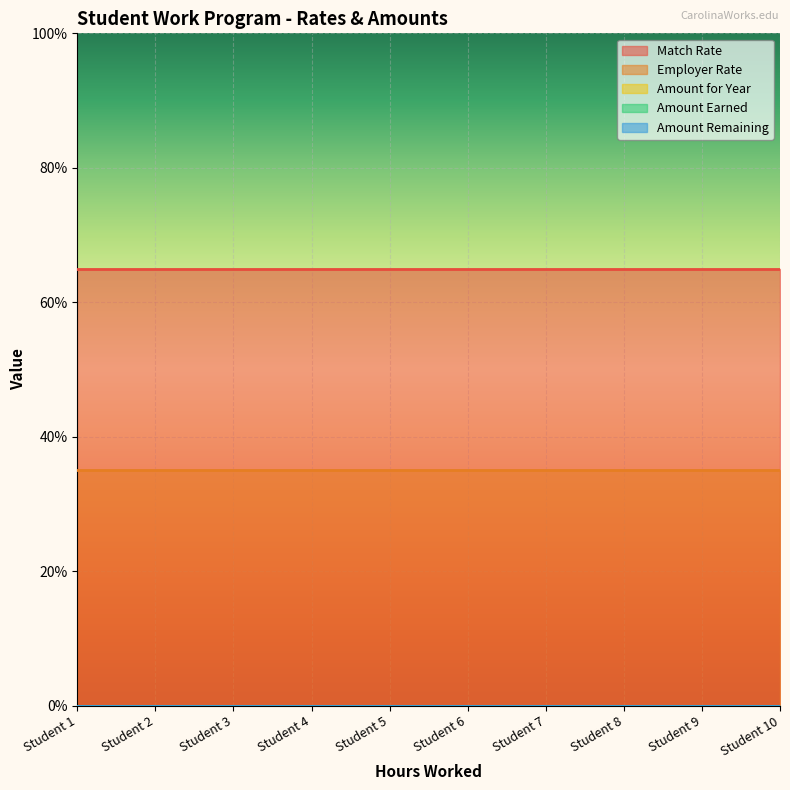

At how many categories does at least one series exceed 0?

10